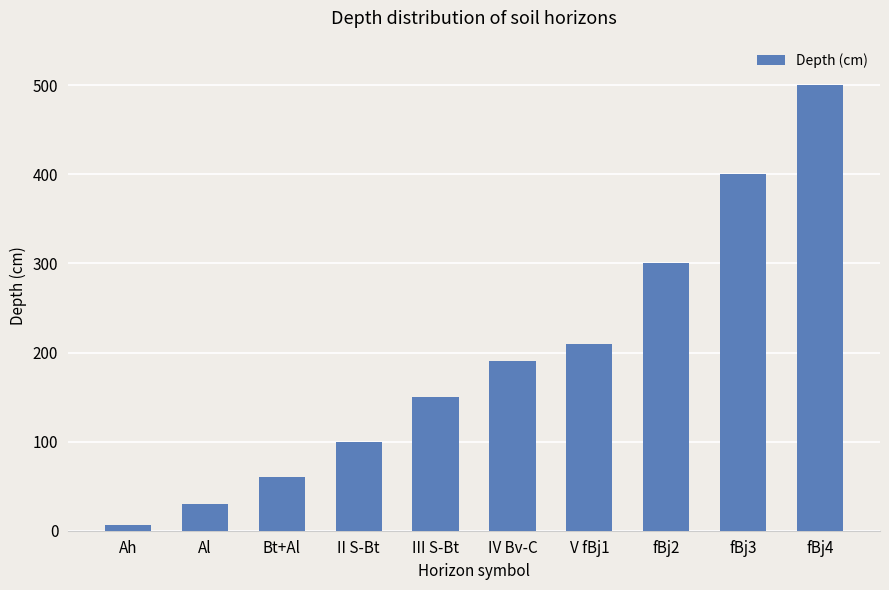

List the labels in order of value, smallest first.

Ah, Al, Bt+Al, II S-Bt, III S-Bt, IV Bv-C, V fBj1, fBj2, fBj3, fBj4